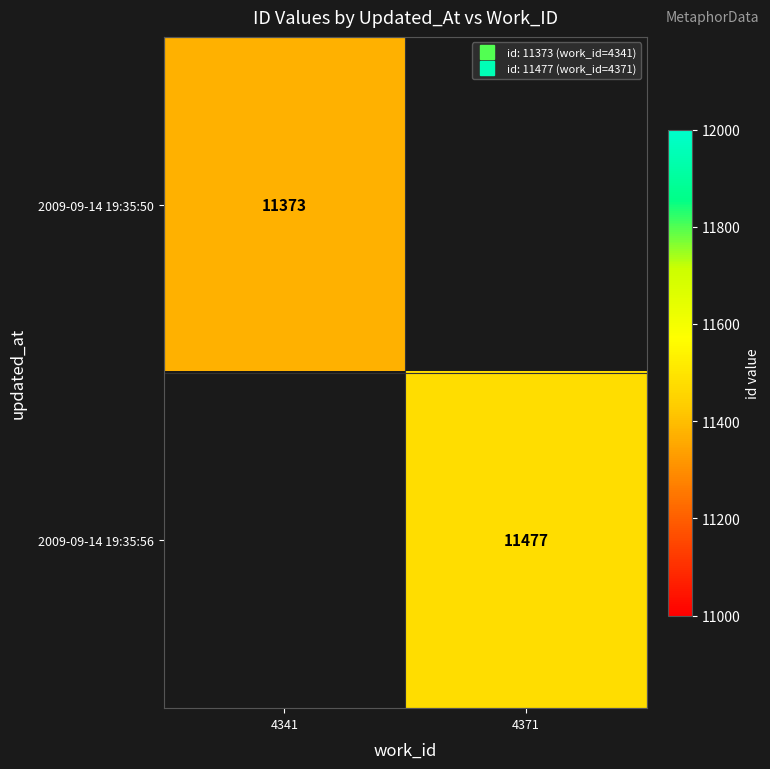

What is the minimum value for 2009-09-14 19:35:50?

11373.0